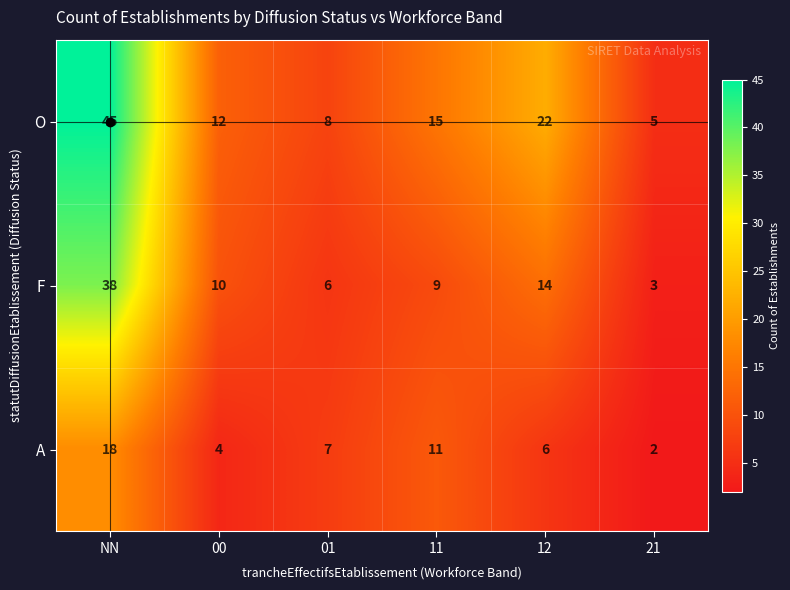

Which category has the highest value in the O series?

NN